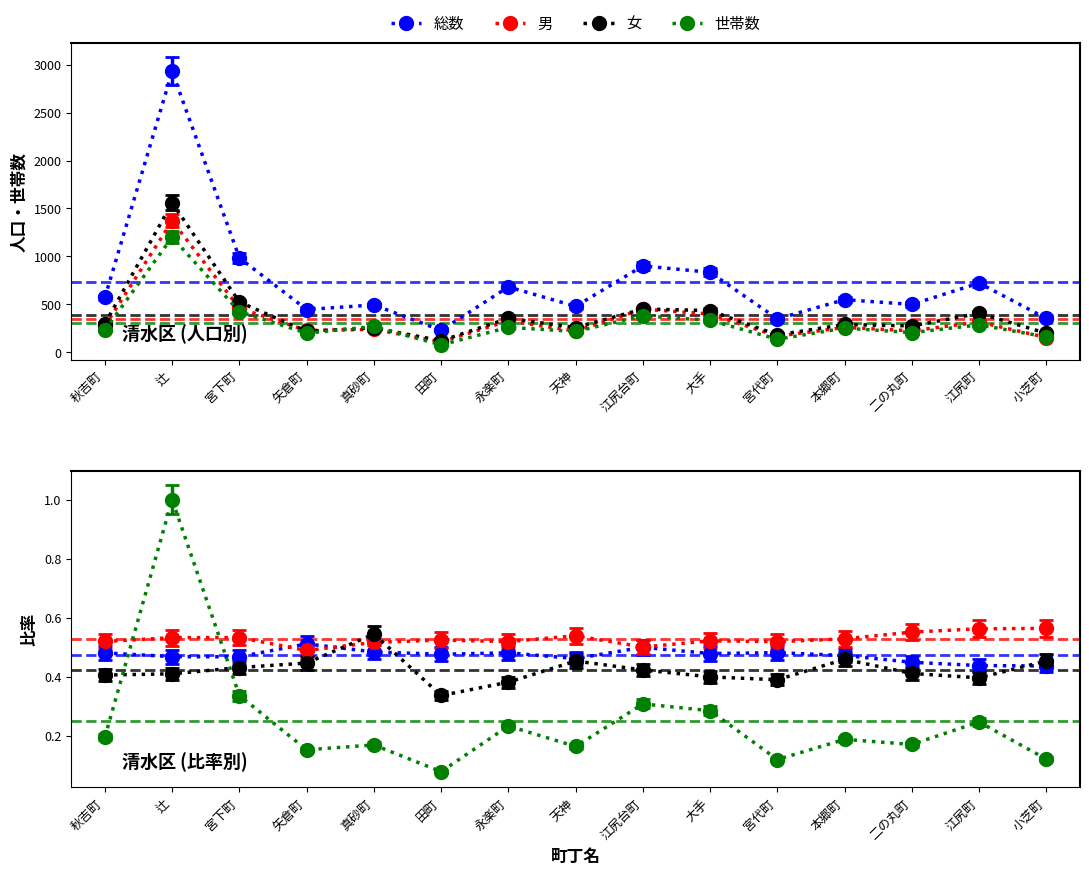

Which category has the lowest value across all series?

田町